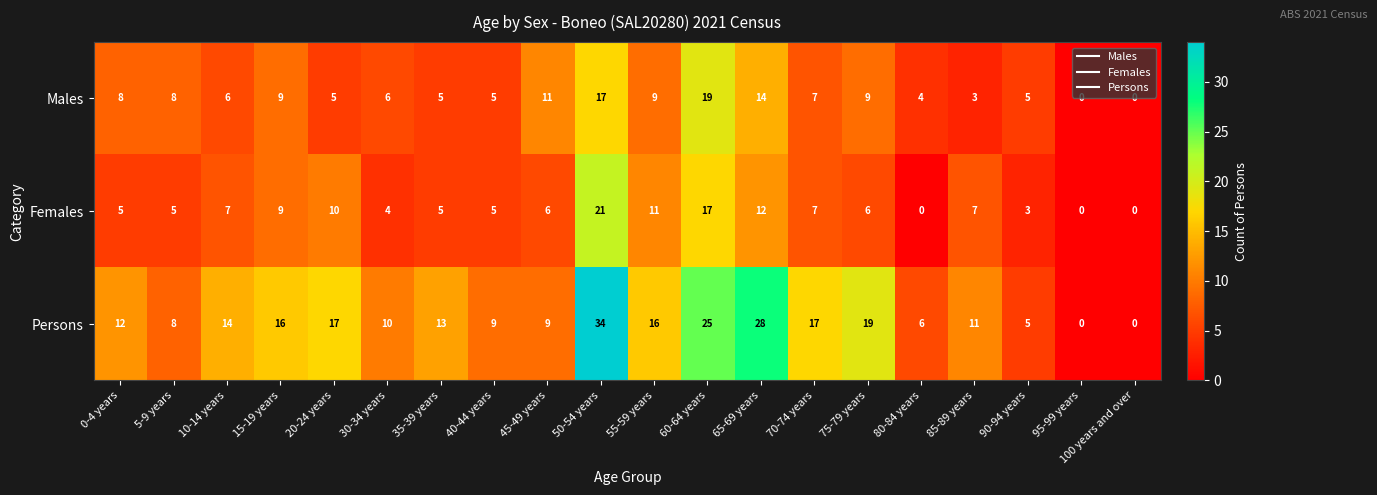

At which category does the chart reach its peak across all series?

50-54 years